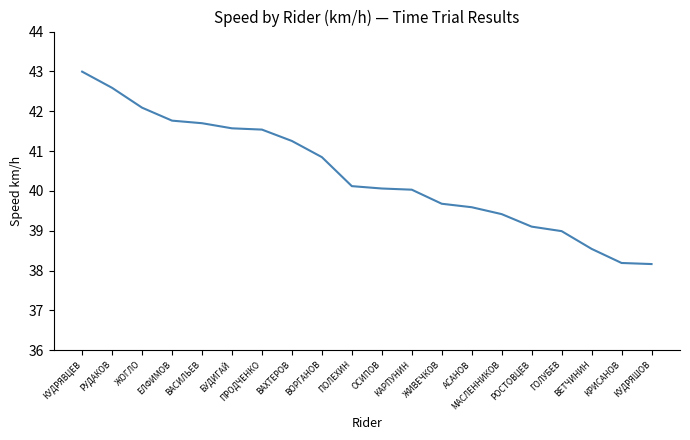

Which has a higher value, КУДРЯВЦЕВ or КАРПУНИН?

КУДРЯВЦЕВ